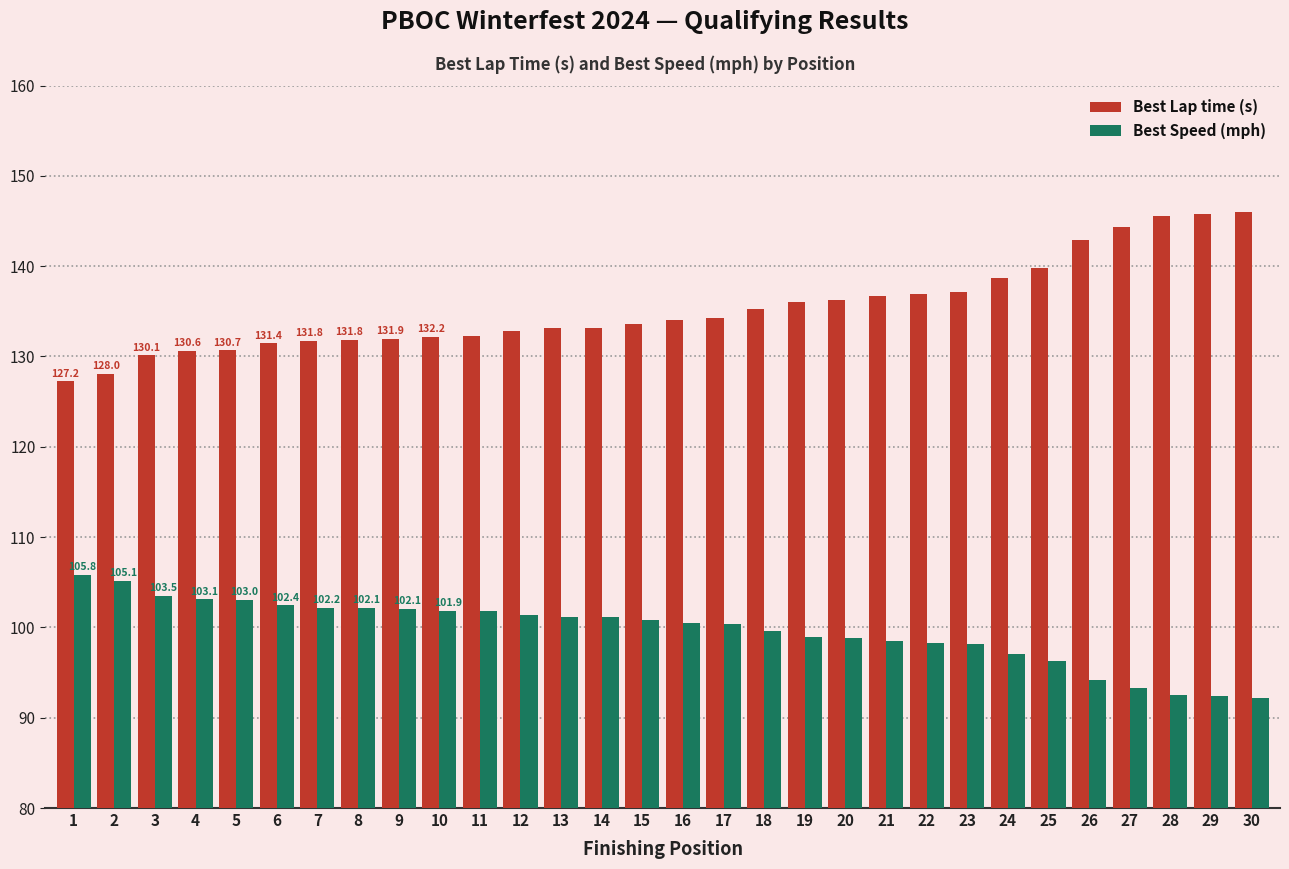

What is the highest value of the Best Lap time (s) series?

146.0